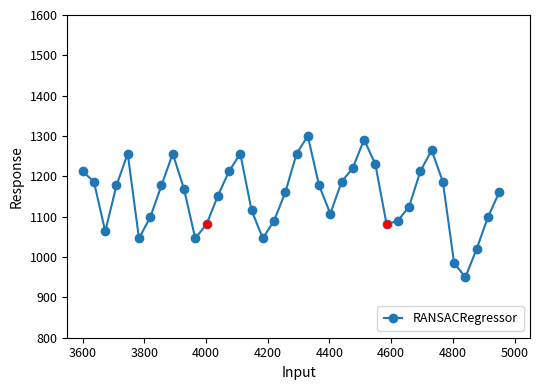

True or false: the data has more than 2 interior local peaks.

True